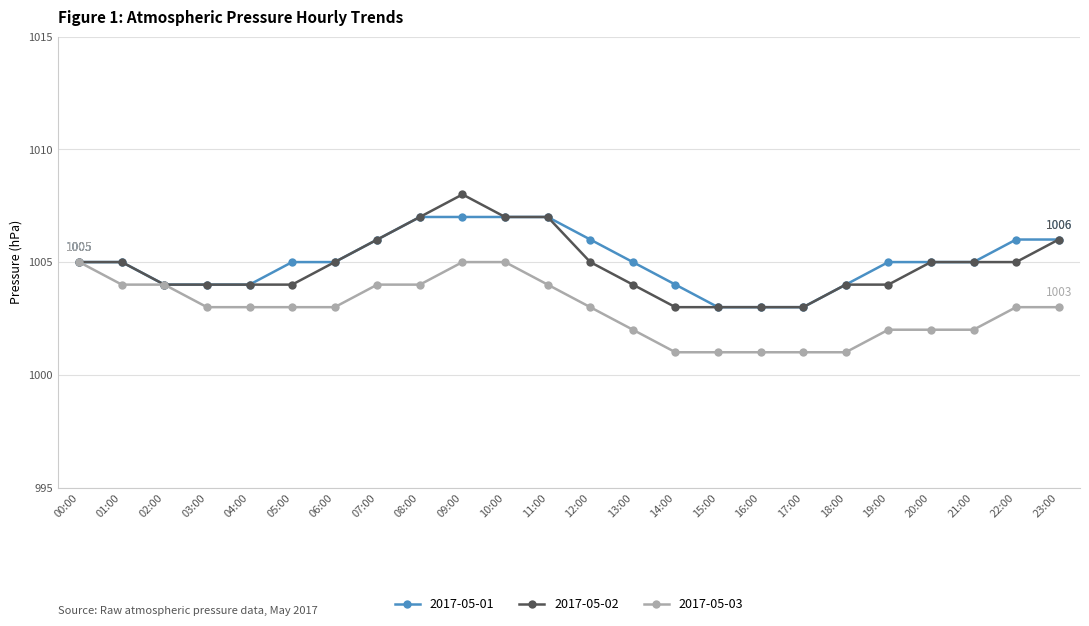

Read the 2017-05-01 value at 12:00.

1006